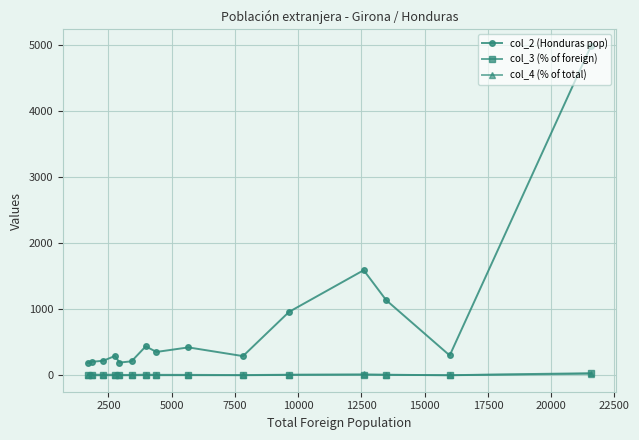

True or false: col_4 (% of total) and col_2 (Honduras pop) cross at least once.

False